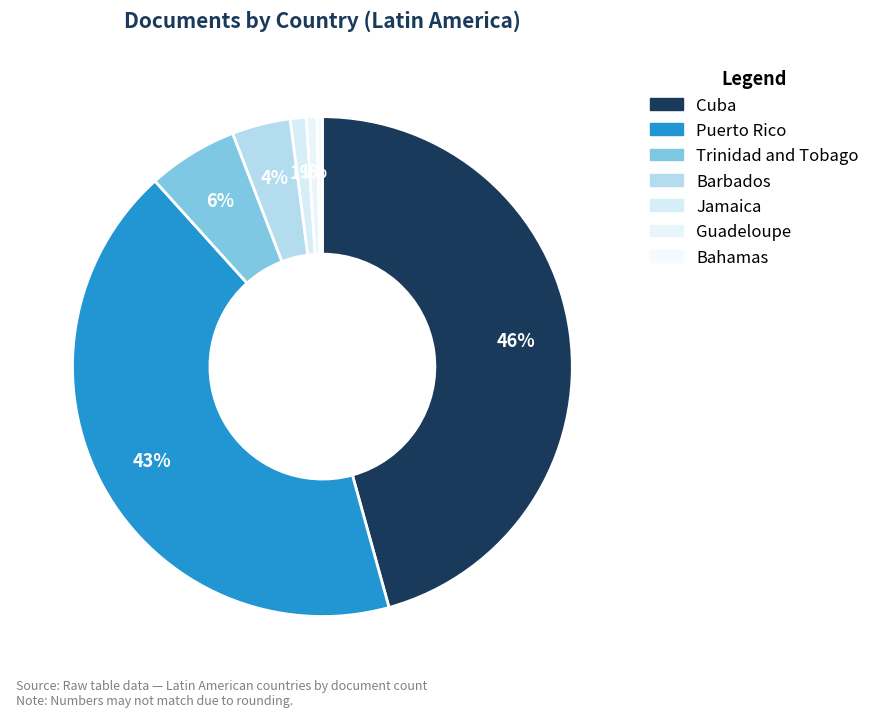

Which category has the smallest portion of the pie?

Bahamas